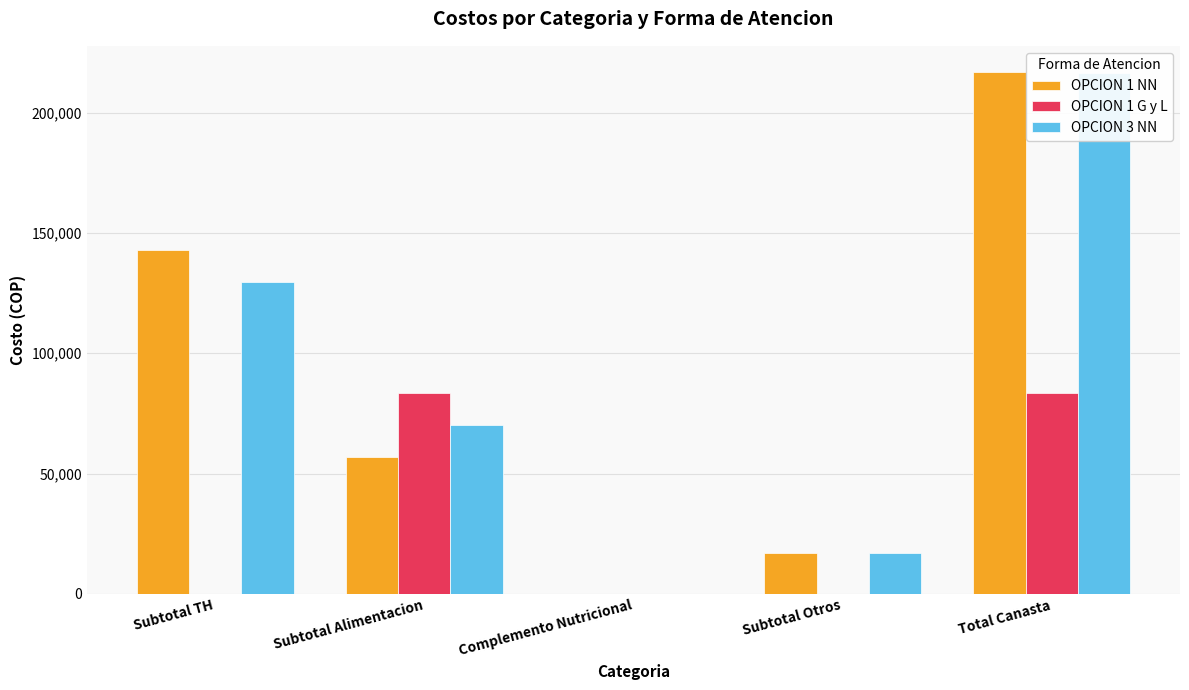

Which has a higher value, Complemento Nutricional or Subtotal Alimentacion?

Subtotal Alimentacion